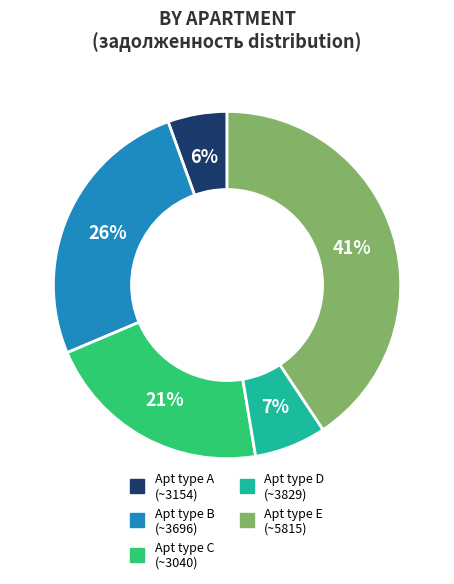

To the nearest percent, what is the difference between the largest and smallest slice percentages?

35%